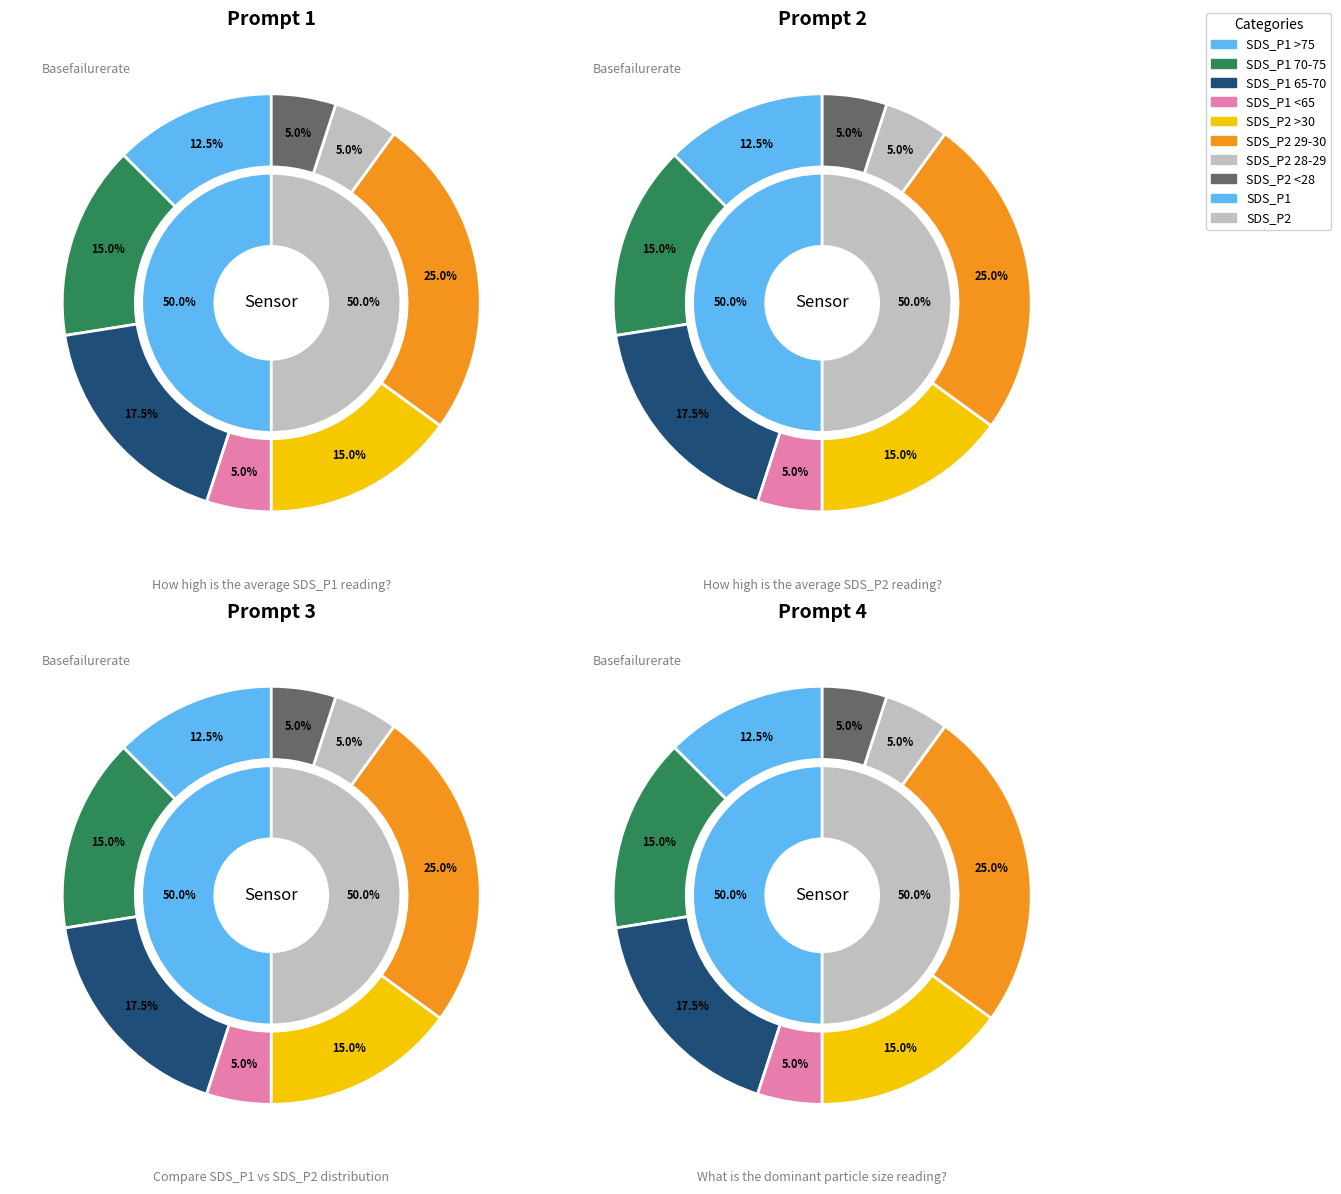

Do 19 and 10 together represent more than half of the pie?

No